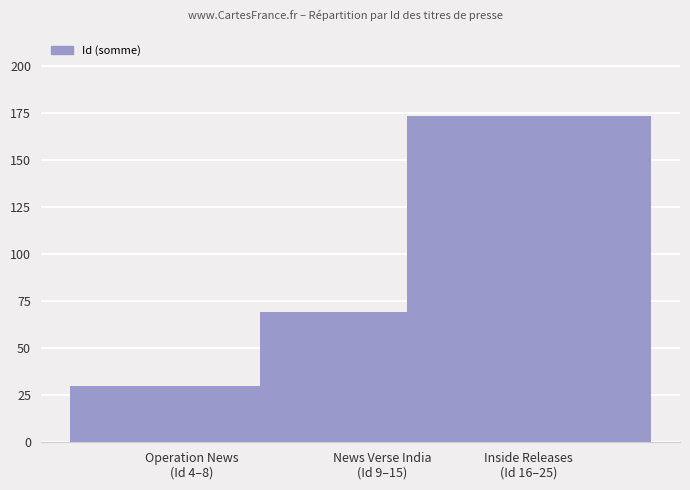

List the labels in order of value, smallest first.

Operation News
(Id 4–8), News Verse India
(Id 9–15), Inside Releases
(Id 16–25)